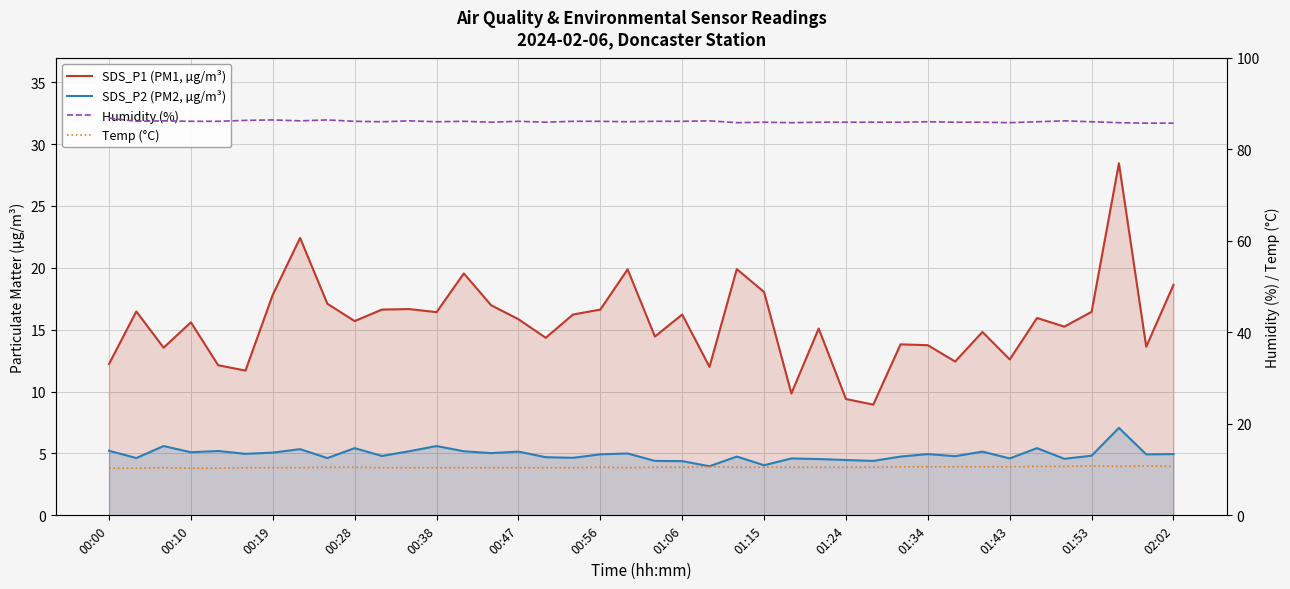

What is the maximum value shown in the chart?

86.8